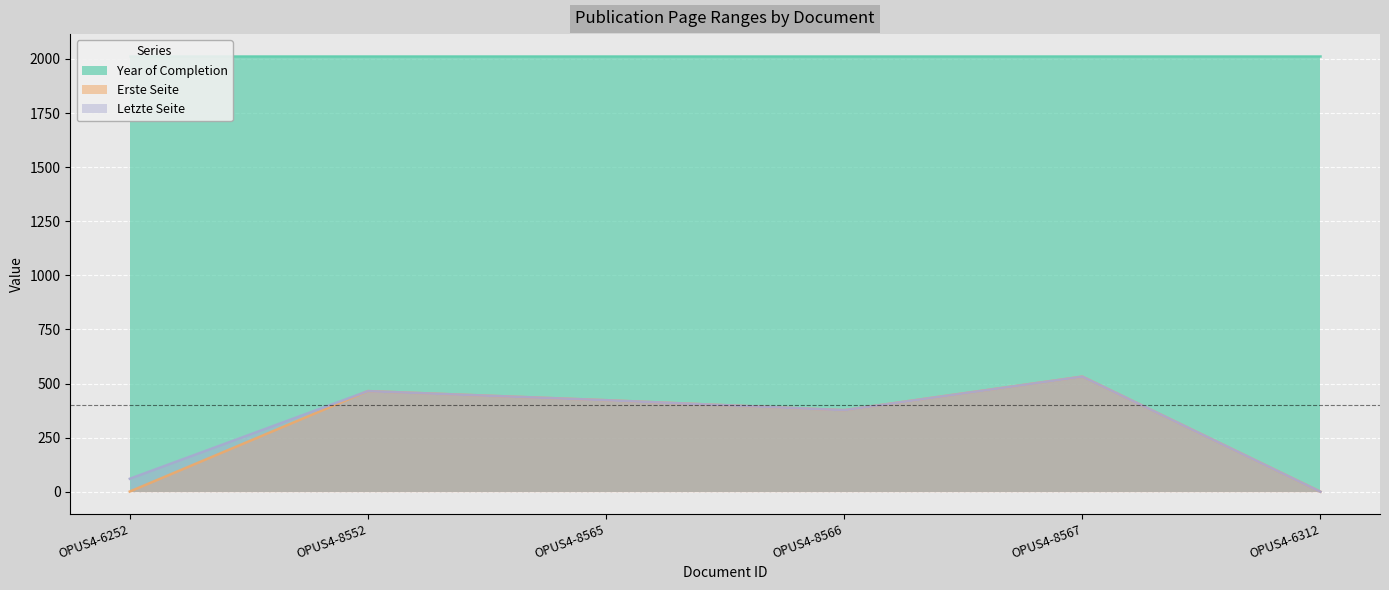

True or false: Erste Seite has a value of 532 at OPUS4-8567.

True